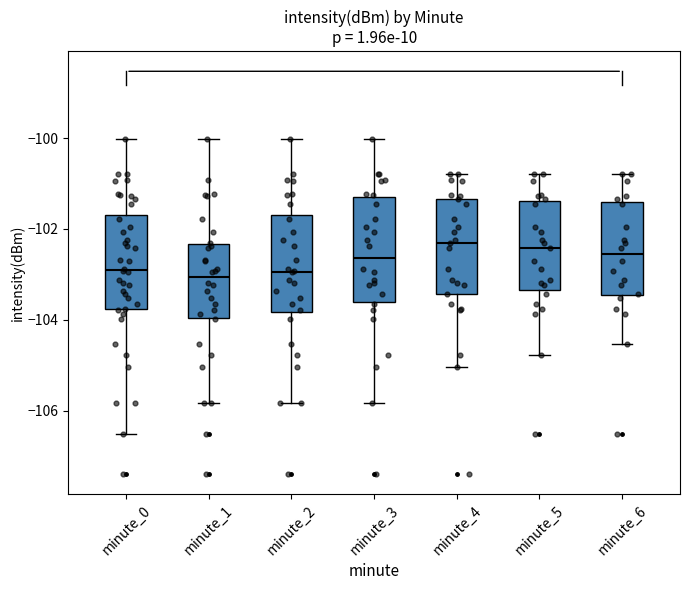

Reading left to right, read every box against the y-axis: the position of its median line, the range the box covers, and the ends of its whiskers. The values are not printed on the chart, so give them approximately, as read against the axis.

minute_0: median -103.0, box -103.8 to -101.8, whiskers -106.6 to -100.0
minute_1: median -103.0, box -104.0 to -102.4, whiskers -105.8 to -100.0
minute_2: median -103.0, box -103.8 to -101.8, whiskers -105.8 to -100.0
minute_3: median -102.6, box -103.6 to -101.4, whiskers -105.8 to -100.0
minute_4: median -102.4, box -103.4 to -101.4, whiskers -105.0 to -100.8
minute_5: median -102.4, box -103.4 to -101.4, whiskers -104.8 to -100.8
minute_6: median -102.6, box -103.4 to -101.4, whiskers -104.6 to -100.8